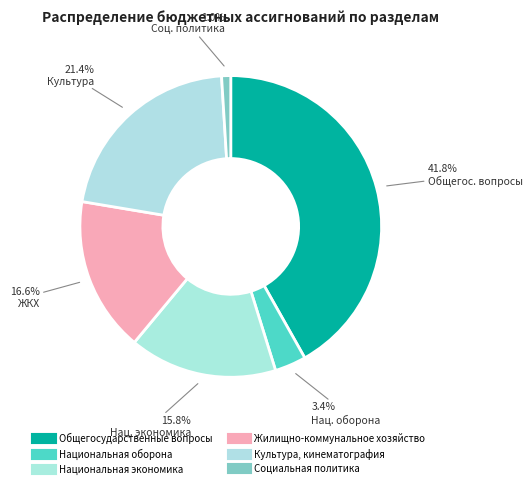

Combined, what portion of the pie is Национальная экономика and Социальная политика?

16.8%